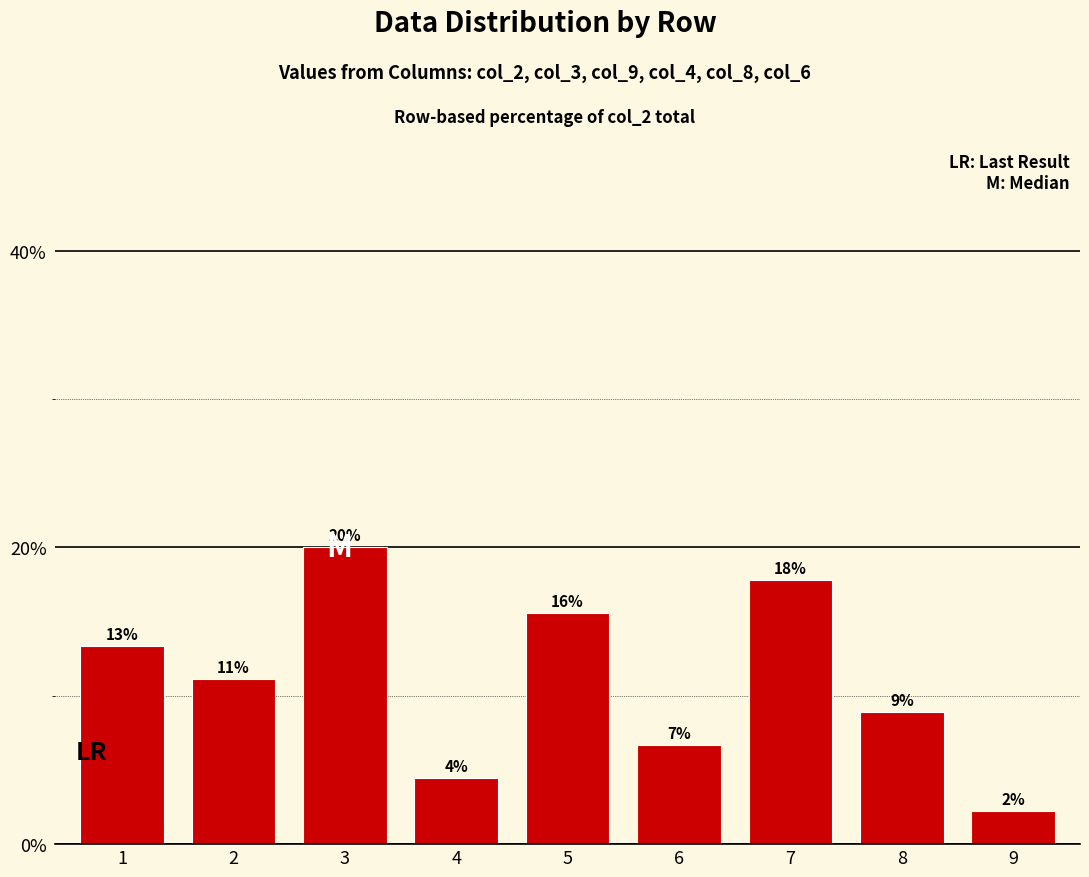

How many bars are there in total?

9